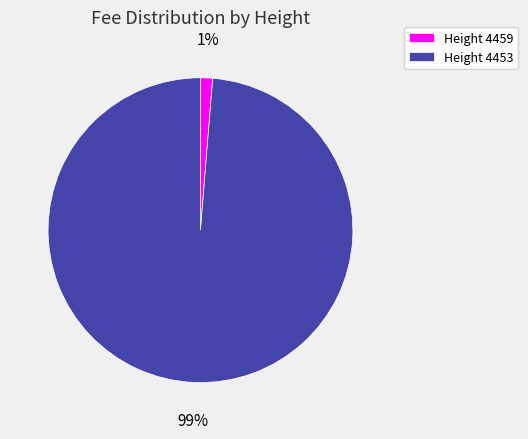

Which slice is the smallest?

Height 4459